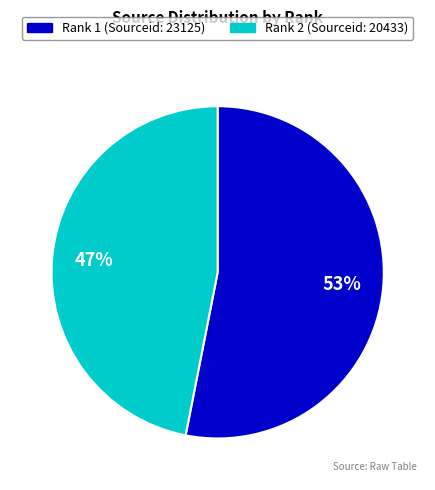

To the nearest percent, what is the average slice percentage?

50%